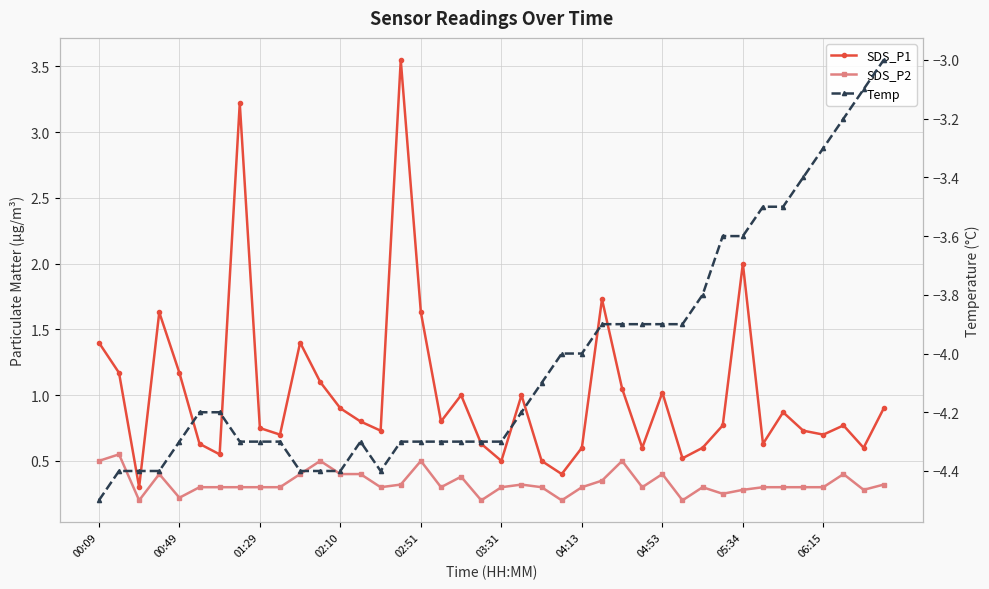

At which category is the sum across all series the highest?

15